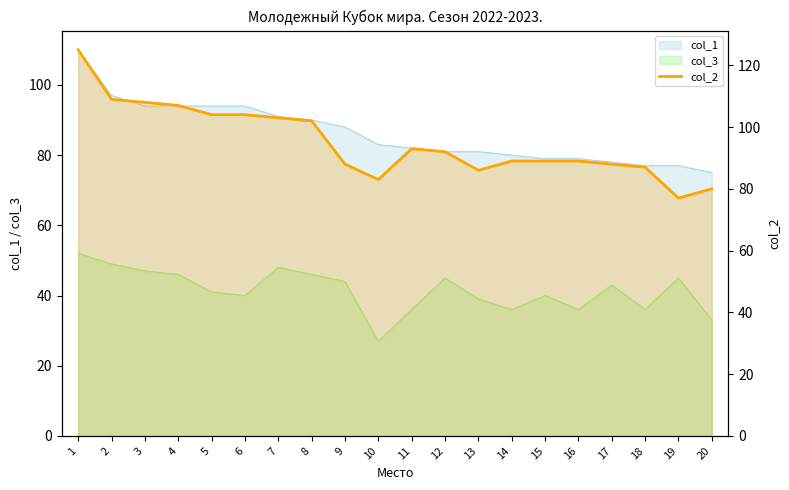

What is the average value?

95